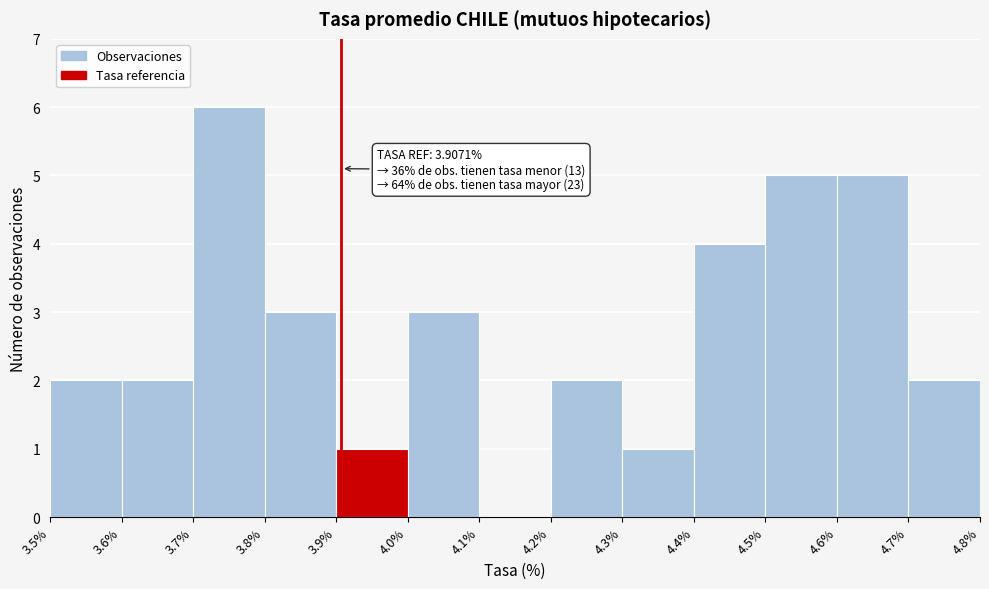

Over which range of the x-axis is the bar tallest?

3.7% to 3.8%